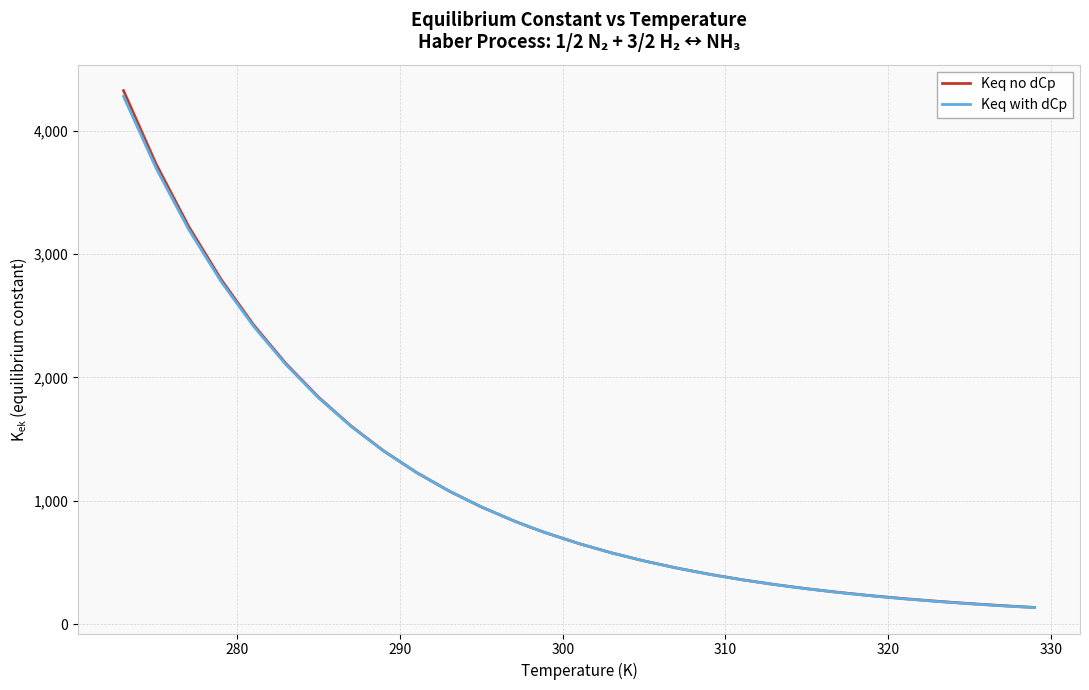

Which series has the widest spread of values?

Keq no dCp